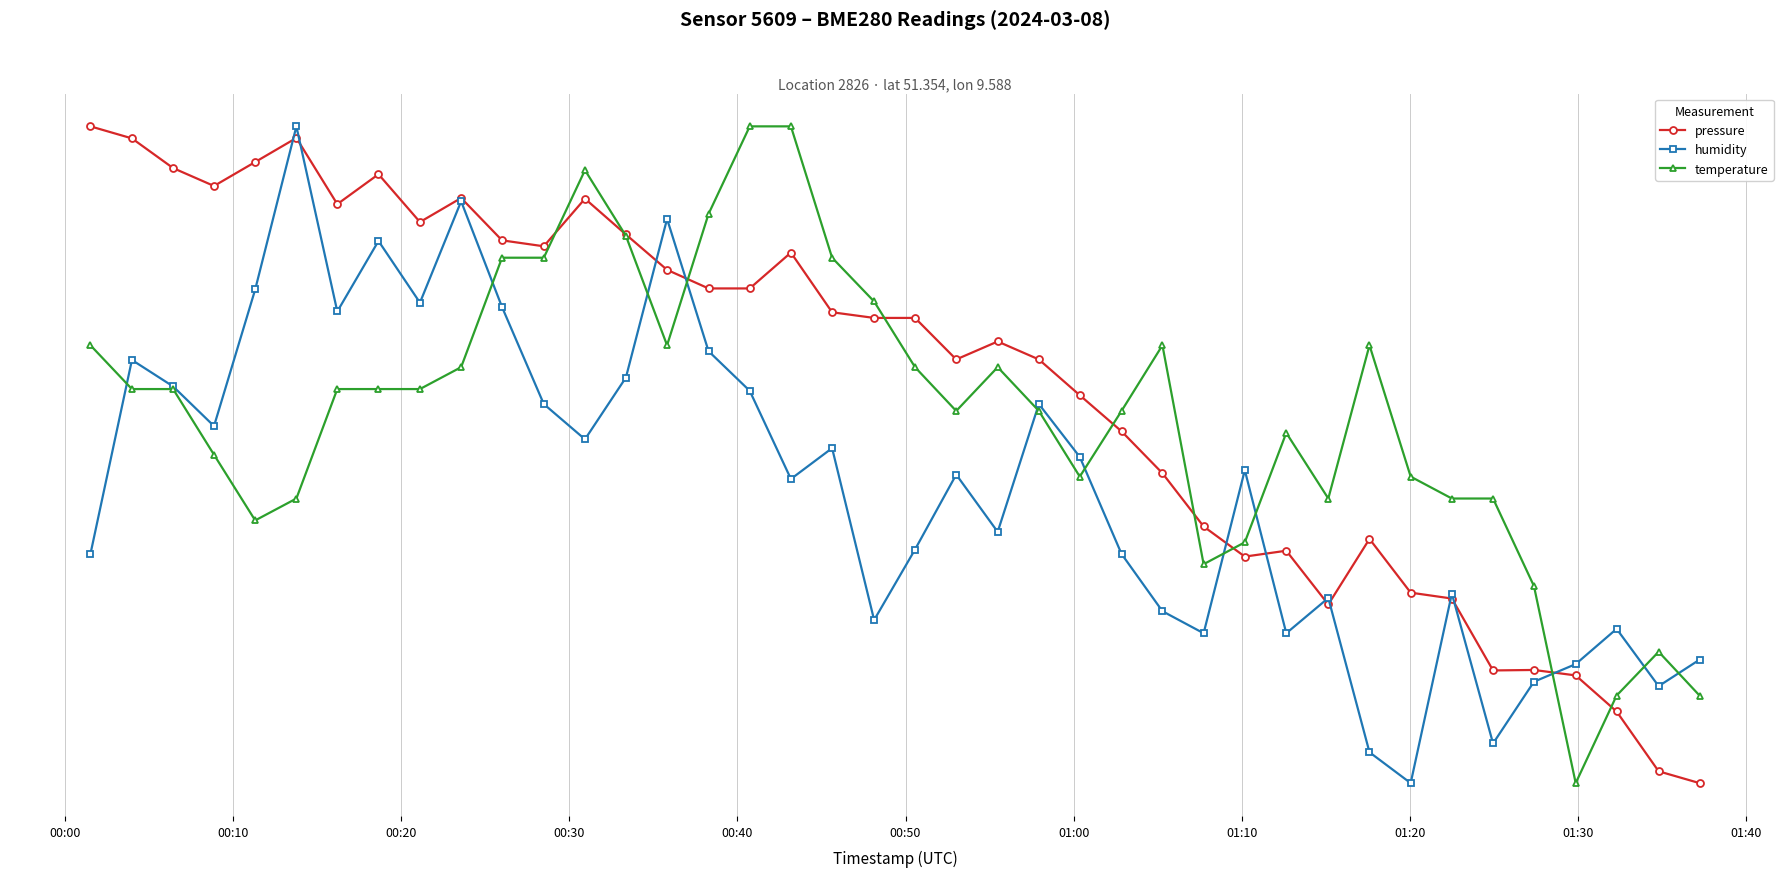

What are all the series names shown in the legend?

pressure, humidity, temperature